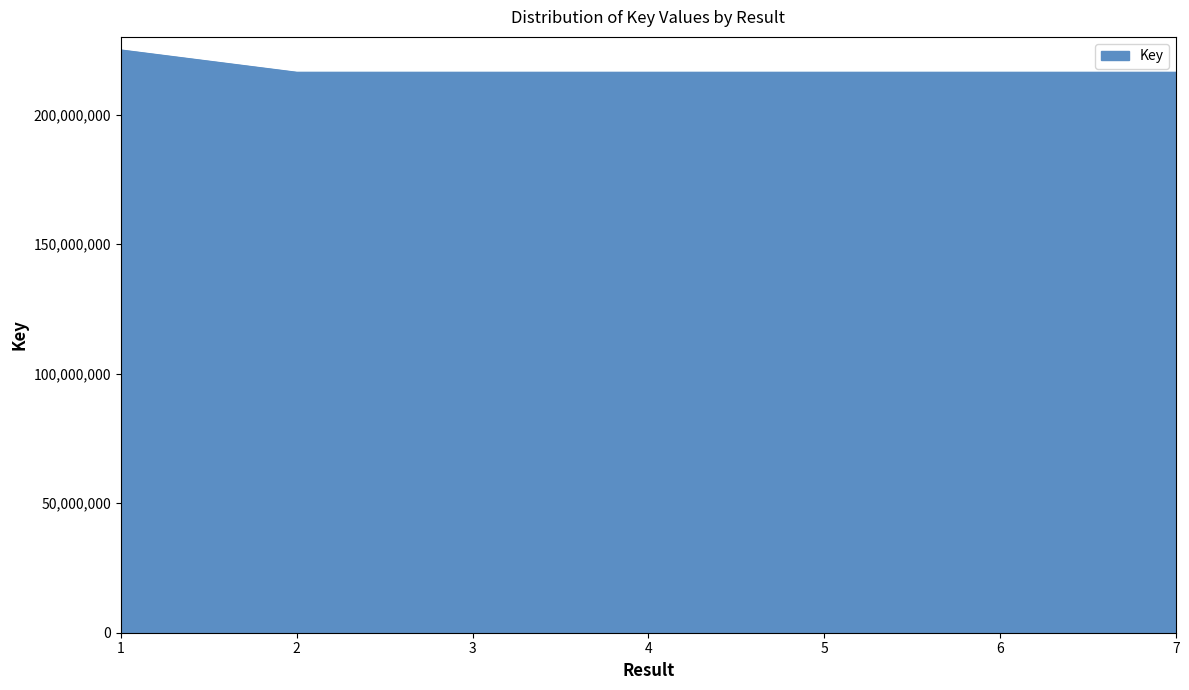

True or false: the data has more than 0 interior local peaks.

True